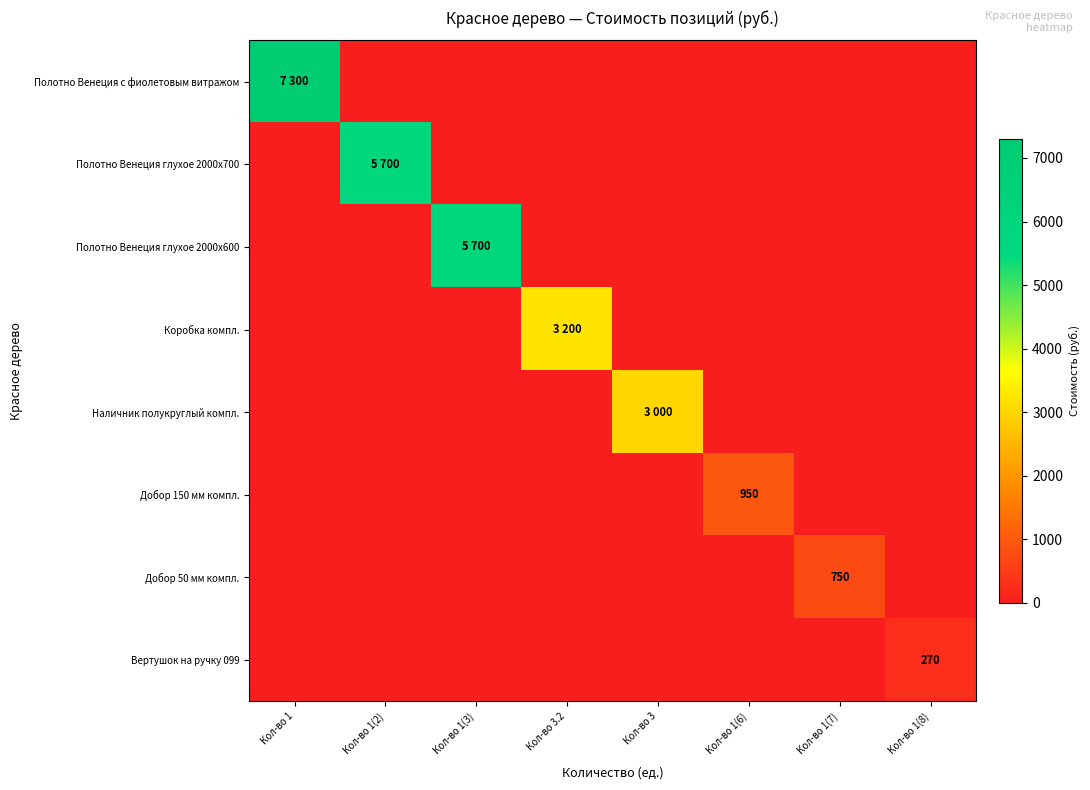

The Добор 50 мм компл. series shows 750 at Кол-во 1(7). True or false?

True